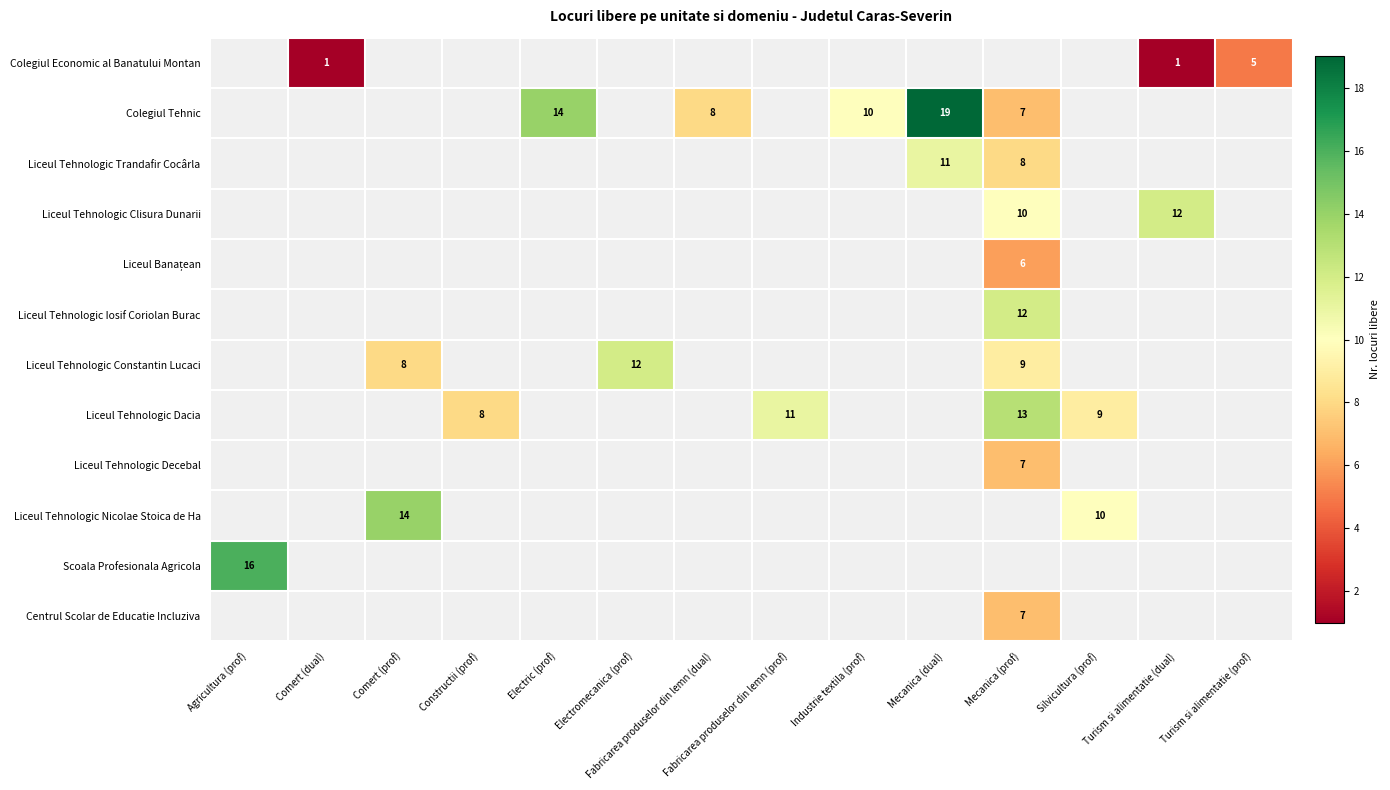

Which has a higher value, Mecanica (prof) or Industrie textila (prof)?

Industrie textila (prof)